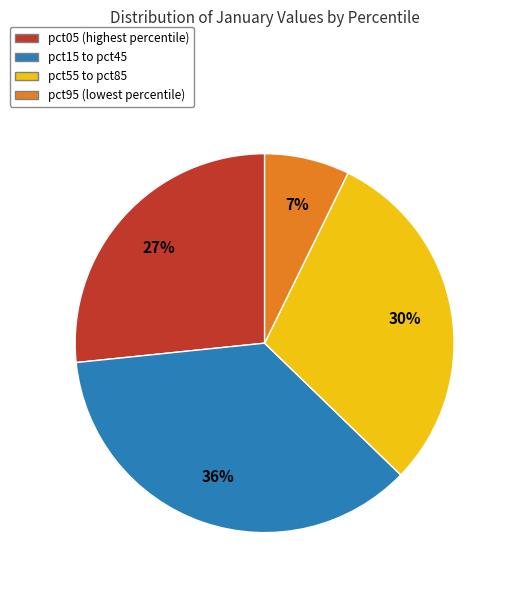

To the nearest percent, what is the average slice percentage?

25%